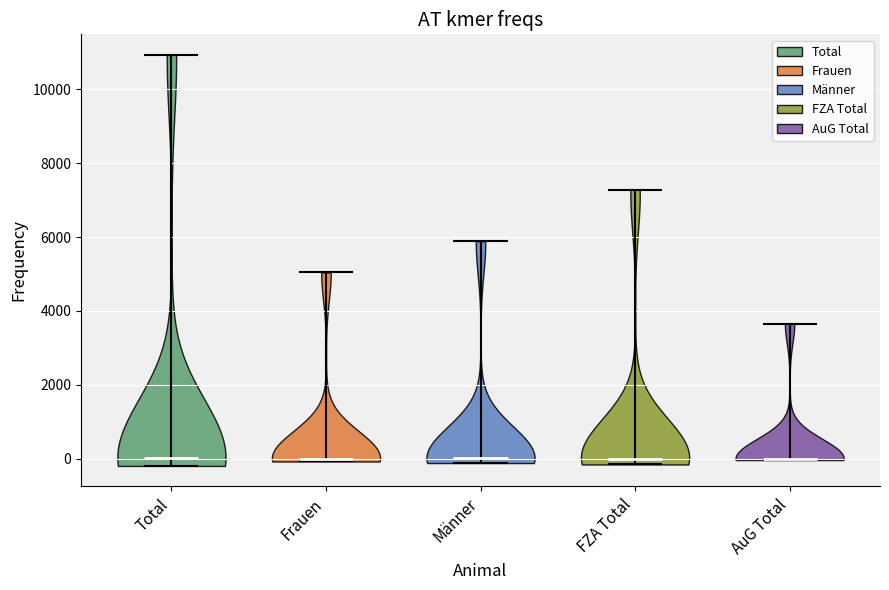

Where does the median line of the violin for FZA Total sit on the y-axis? The values are not printed on the chart, so give them approximately, as read against the axis.

0